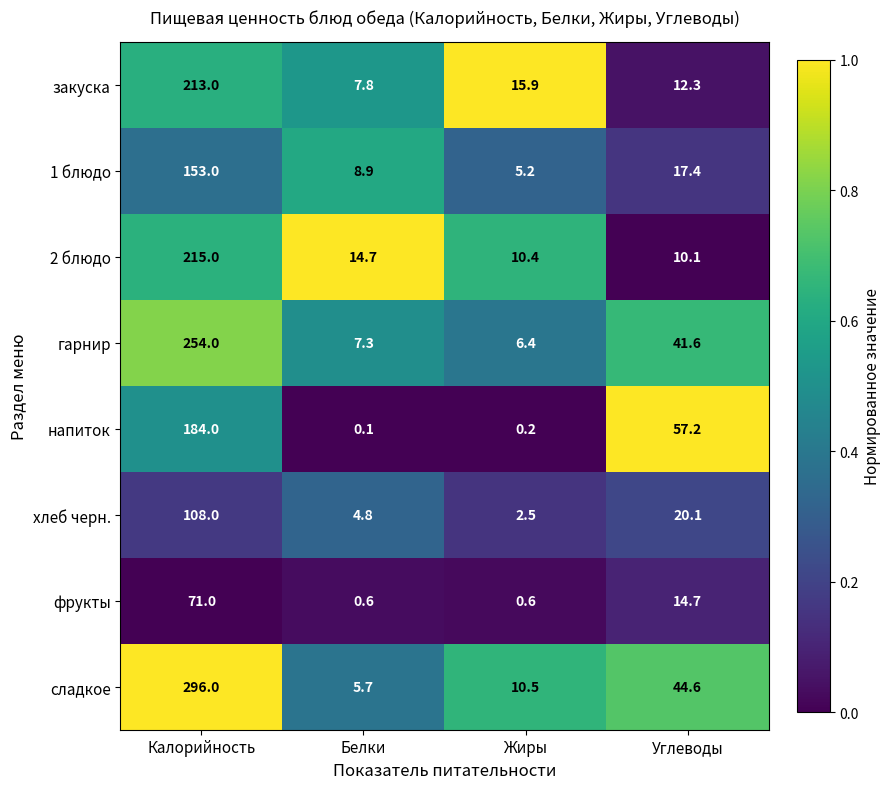

At Жиры, list the series in order from smallest to largest.

напиток, фрукты, хлеб черн., 1 блюдо, гарнир, 2 блюдо, сладкое, закуска